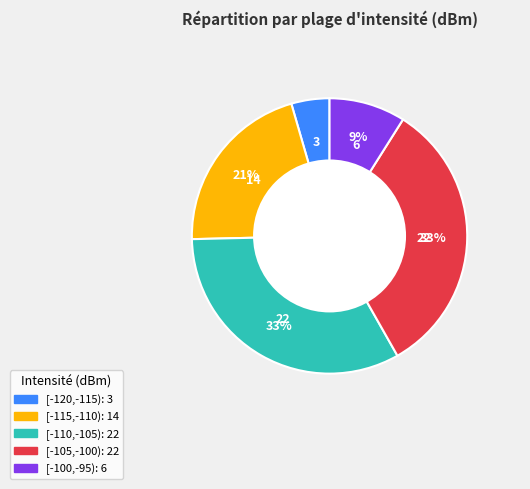

Is there a majority slice in this chart?

No